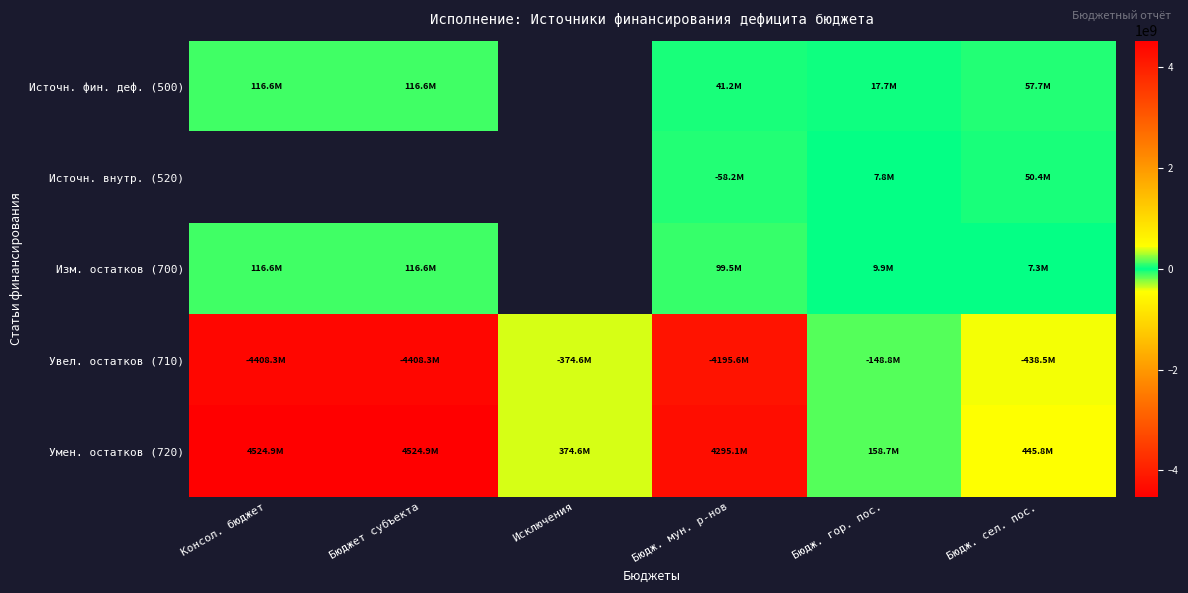

Between Бюджет субъекта and Бюдж. сел. пос., which series saw the biggest shift?

Умен. остатков (720)